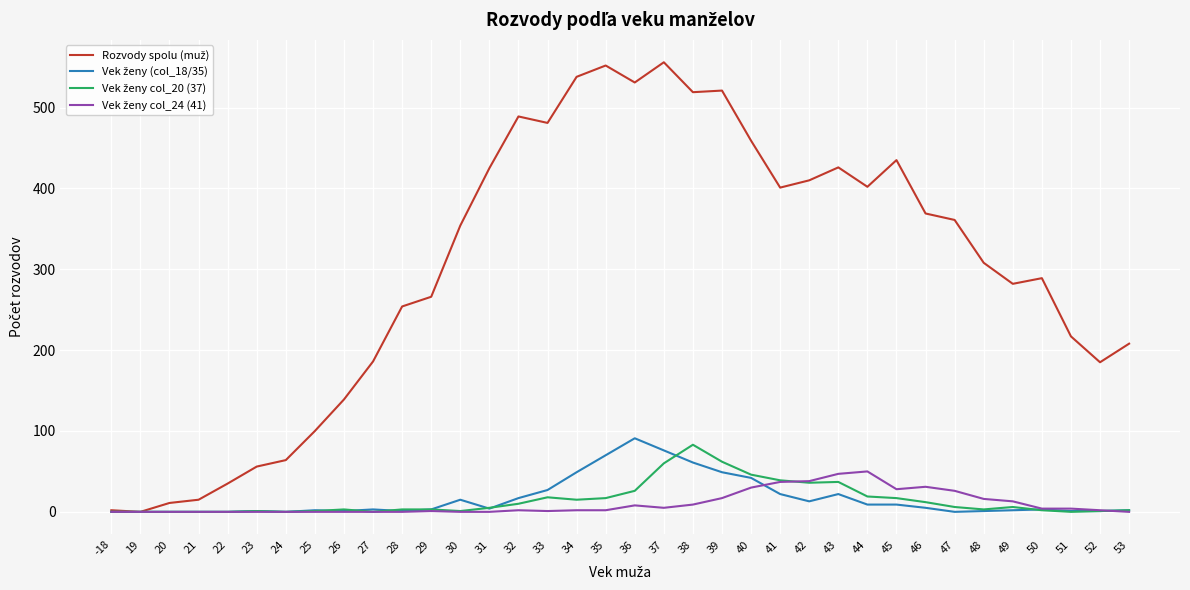

What is the greatest value displayed?

556